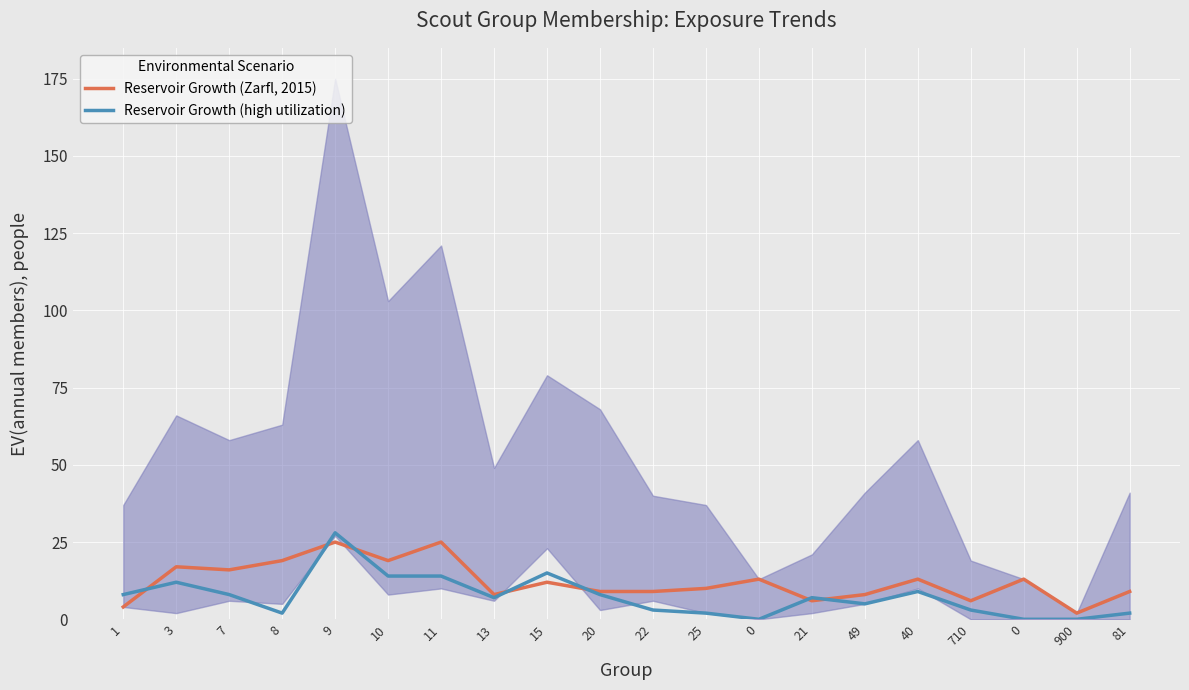

Count the number of data series in this chart.

2